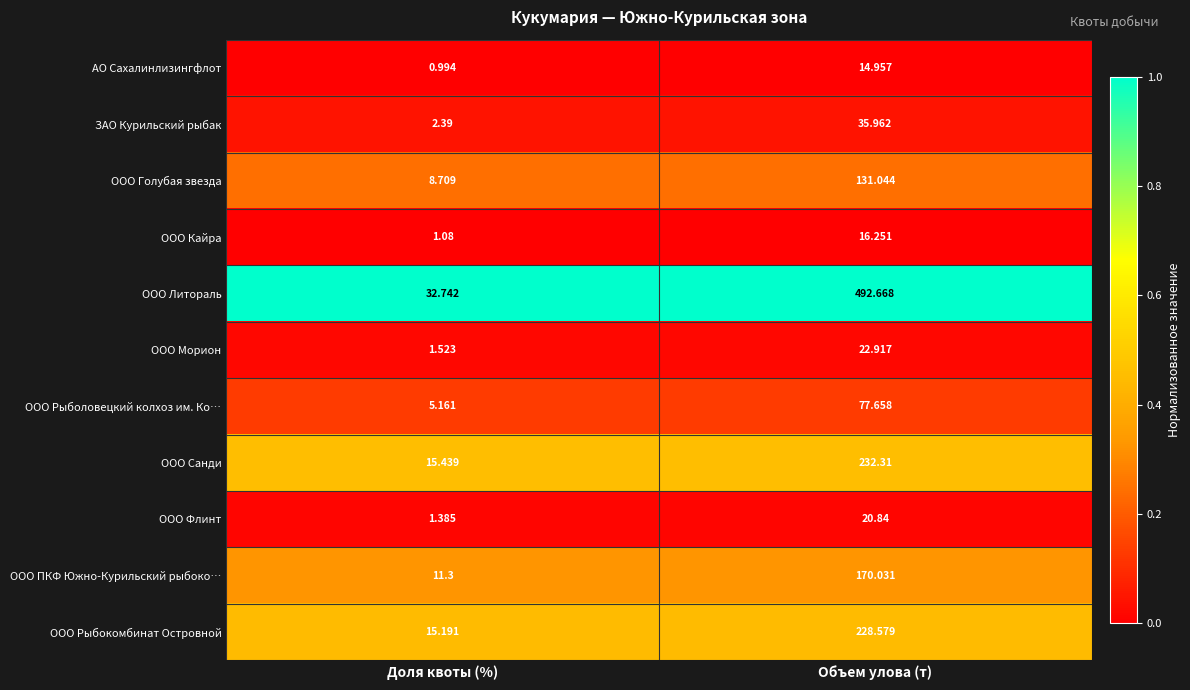

At which category is the sum across all series the highest?

Объем улова (т)